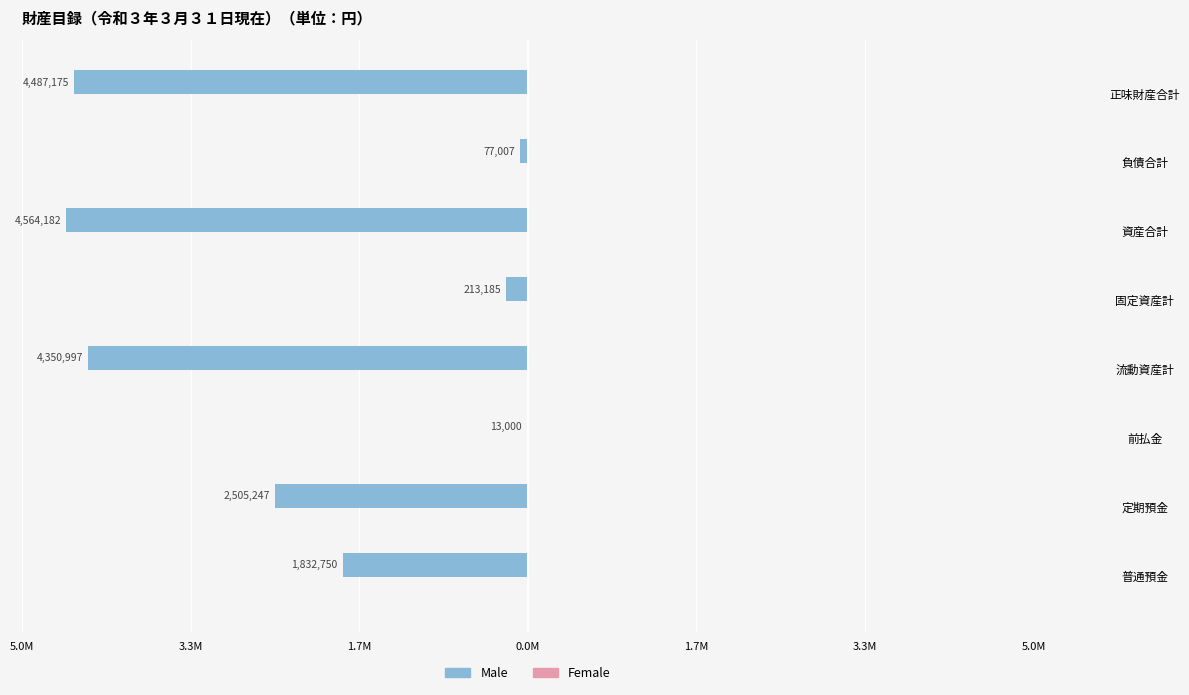

Are the bars horizontal?

Yes